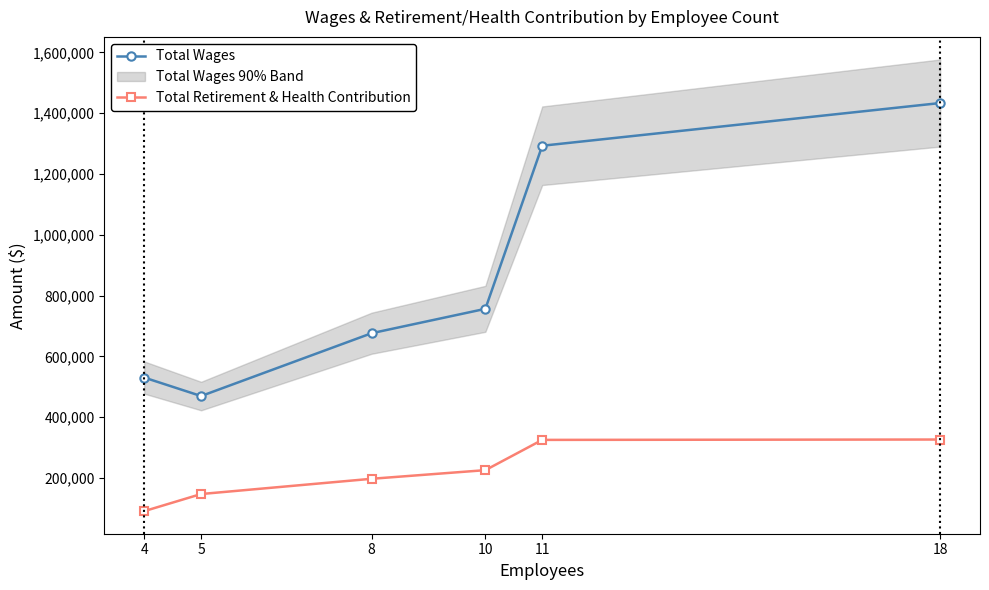

Which series has the largest range (max minus min)?

Total Wages